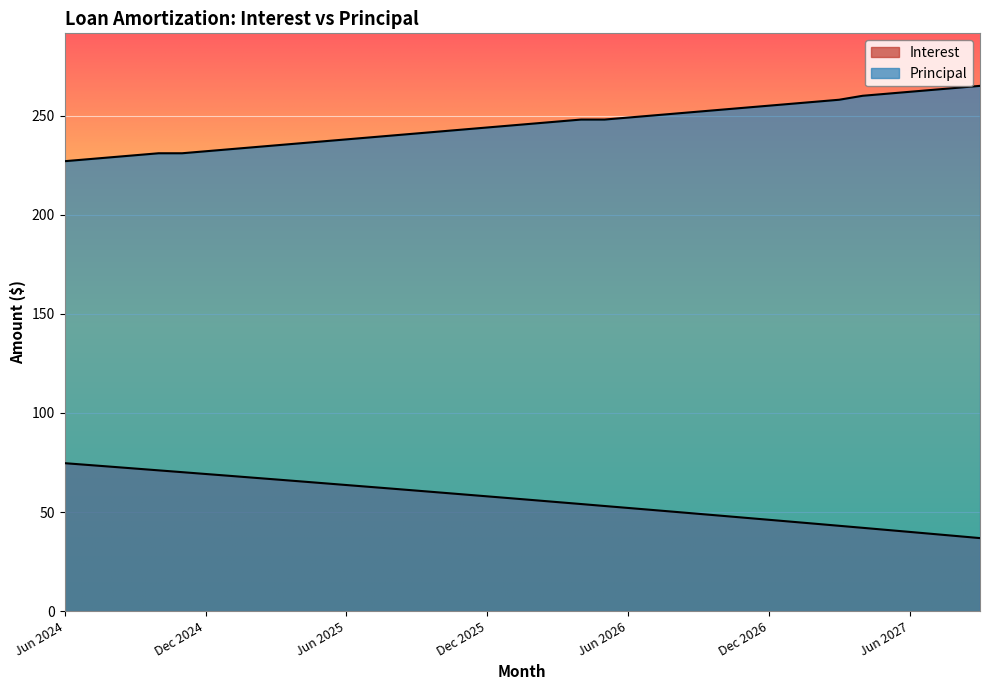

Rank the series by their average value, from lowest to highest.

Interest, Principal